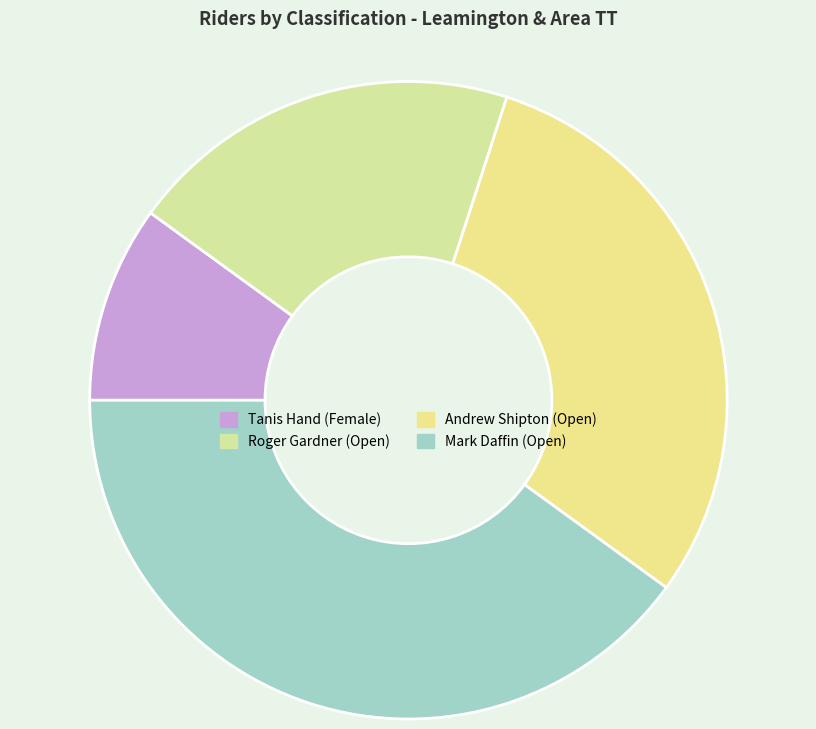

Is there a majority slice in this chart?

No